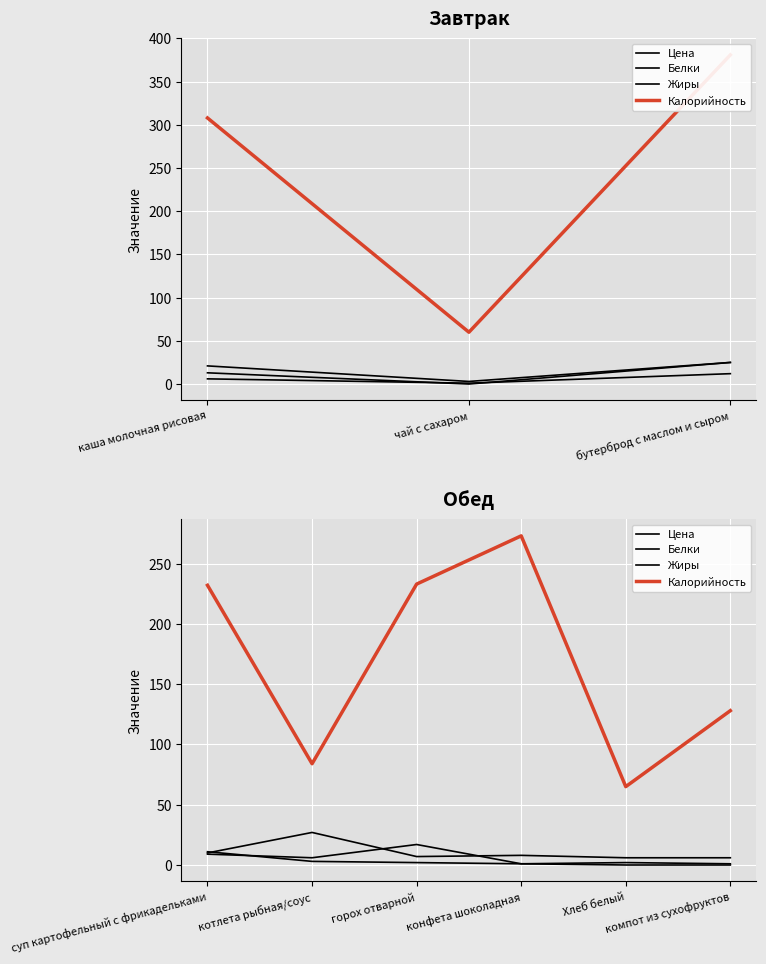

At which category does Калорийность reach its first local peak?

конфета шоколадная